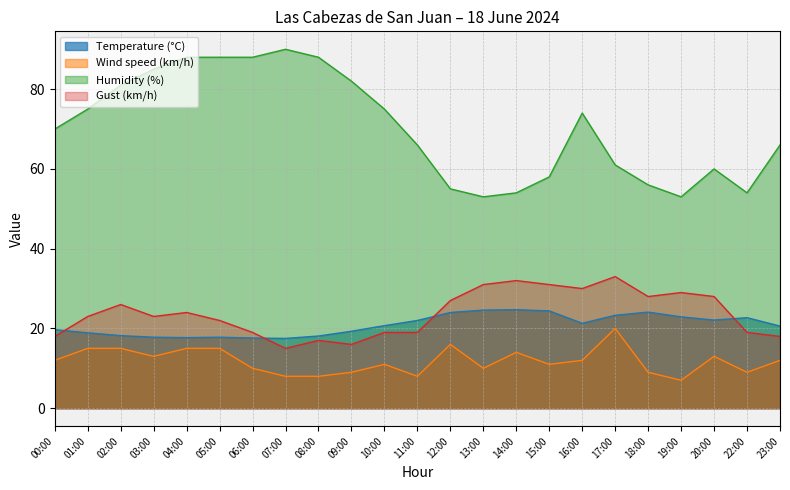

Count the number of categories in the chart.

23